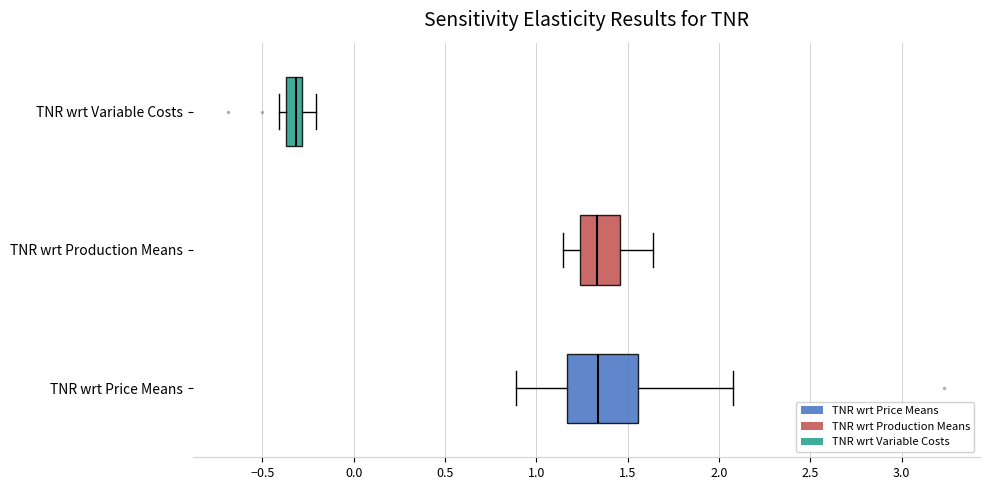

Where is the left edge of the box for TNR wrt Variable Costs on the x-axis? The values are not printed on the chart, so give them approximately, as read against the axis.

-0.35